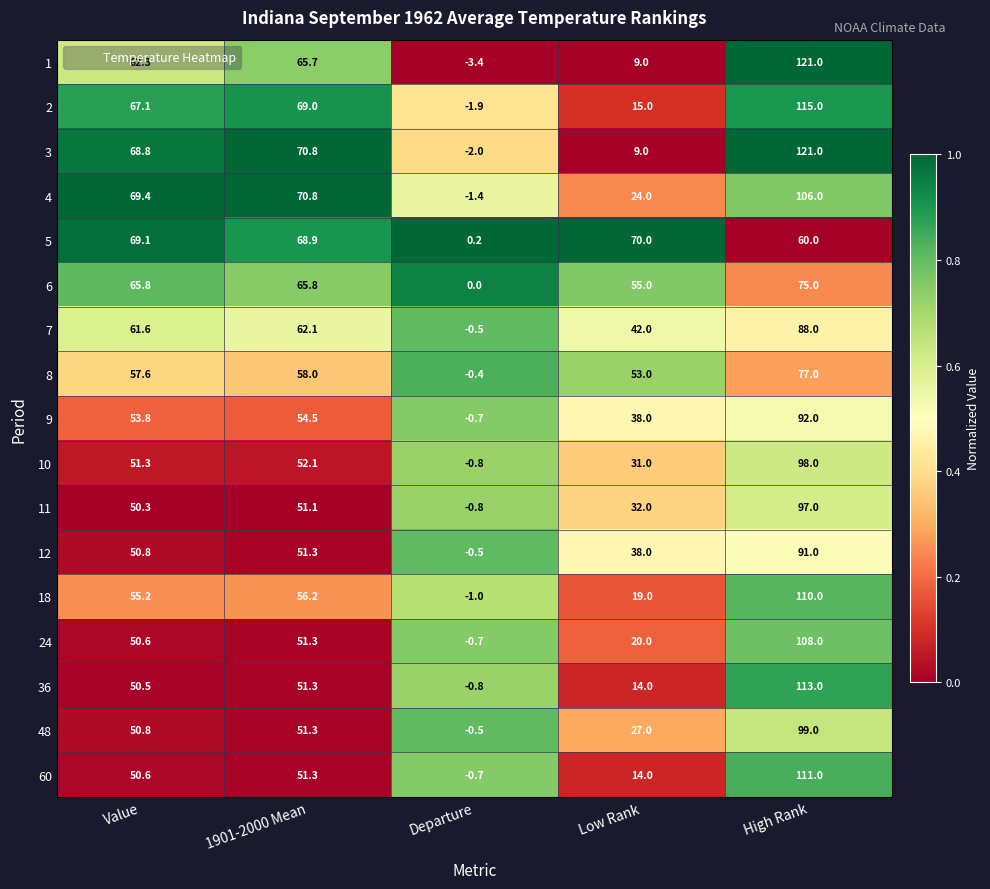

Which series has the largest total across all categories?

4